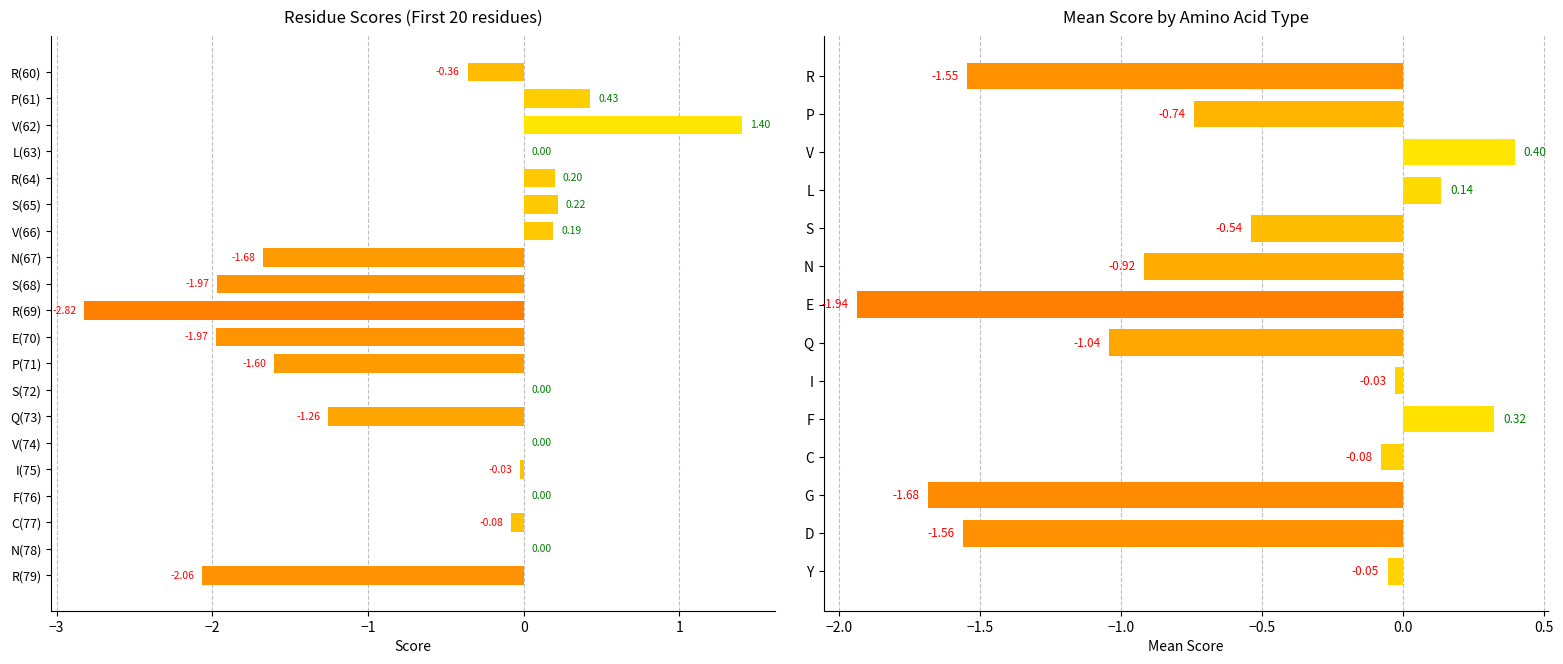

What is the sum of the values at P(61) and F(76)?

0.4